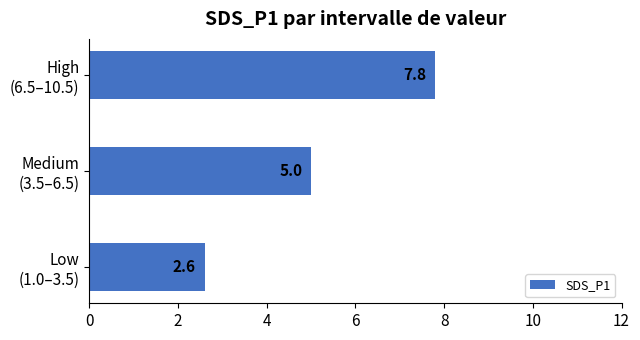

How many bars are there in total?

3